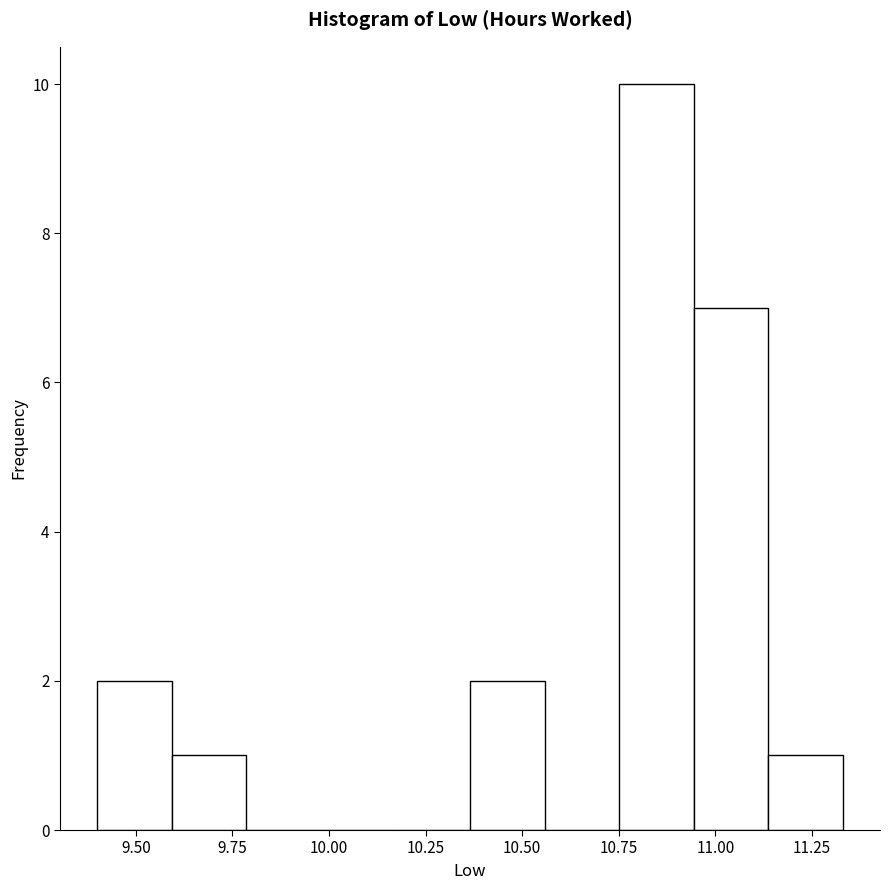

Read against the x-axis, roughly where is the centre of the tallest bar?

10.85